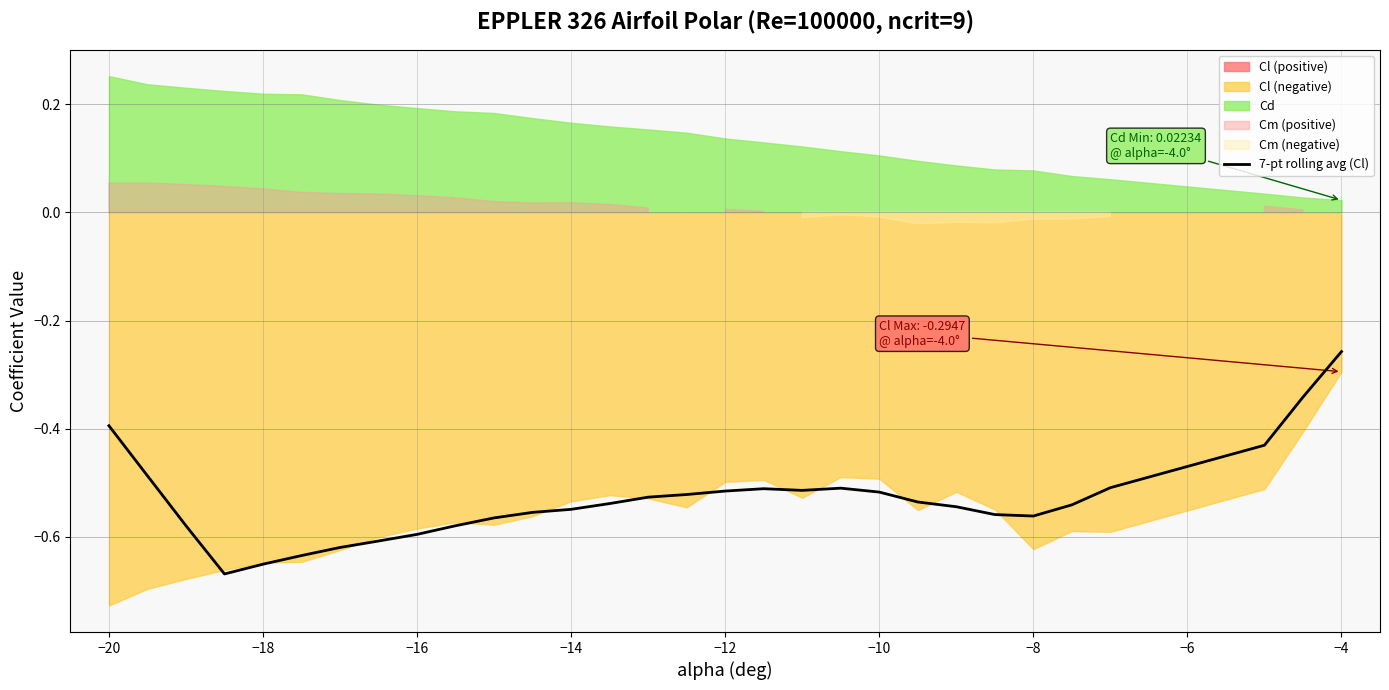

At which label is 7-pt rolling avg (Cl) closest to 0?

−4